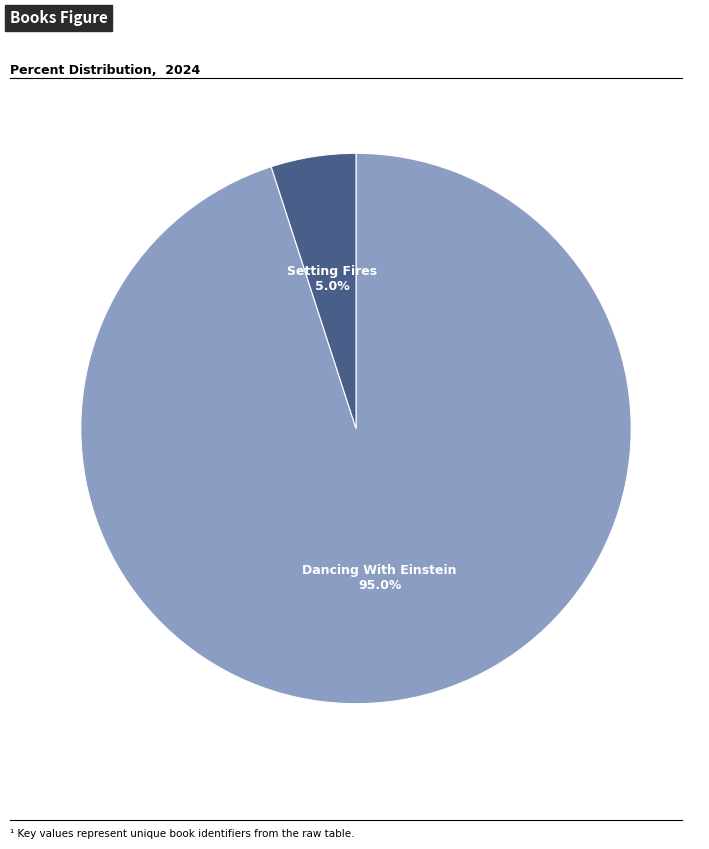

Is there any slice that represents more than half of the pie?

Yes